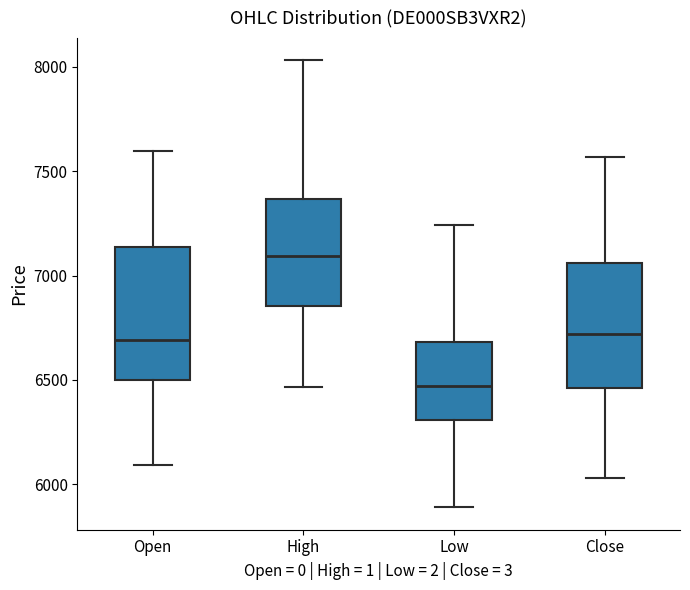

Where is the lower edge of the box for High on the y-axis? The values are not printed on the chart, so give them approximately, as read against the axis.

6850